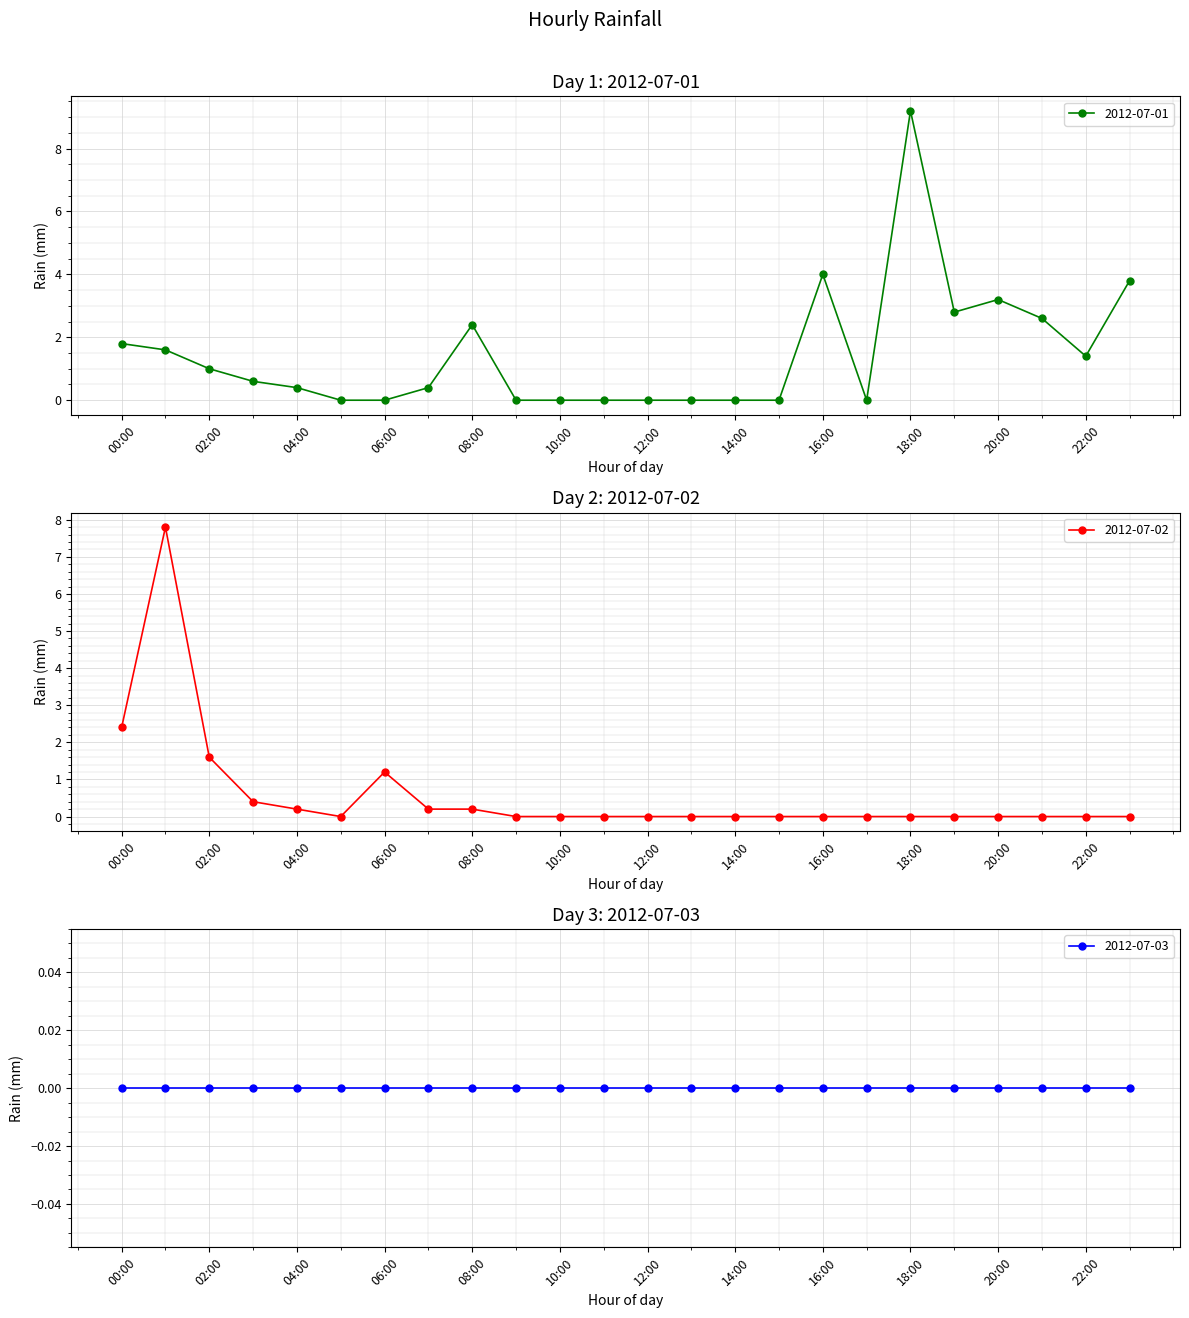

Is it true that 2012-07-01 equals 3.2 at 08:00?

False